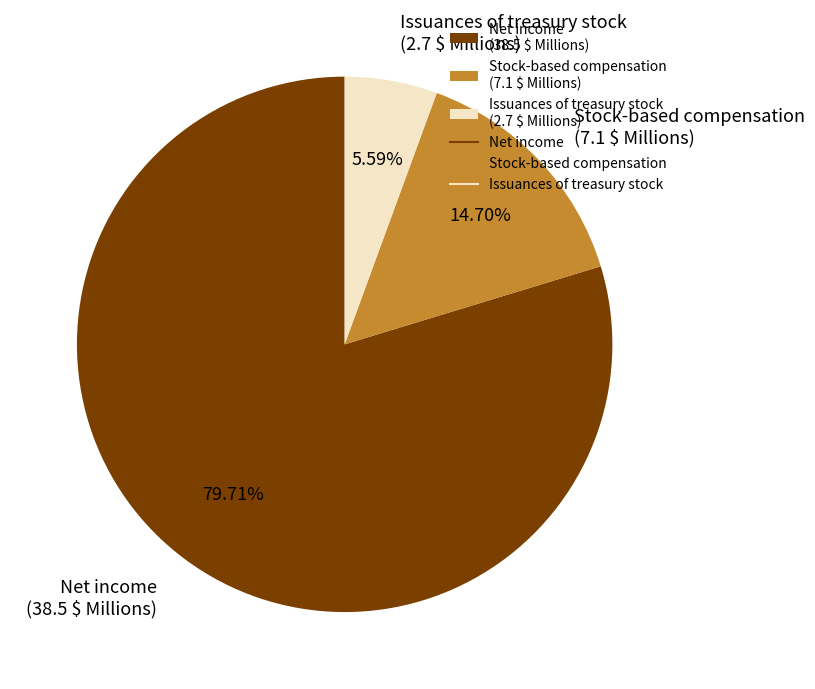

Does Issuances of treasury stock account for over 50% of the chart?

No